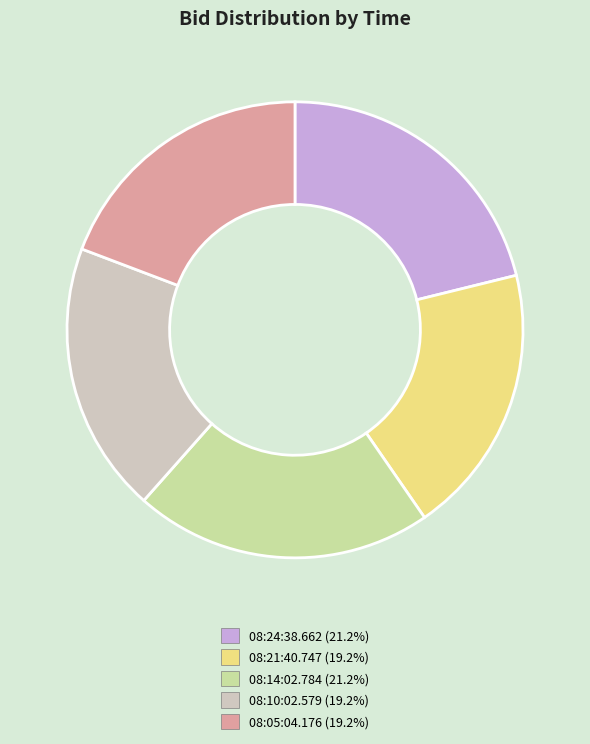

Is there a majority slice in this chart?

No